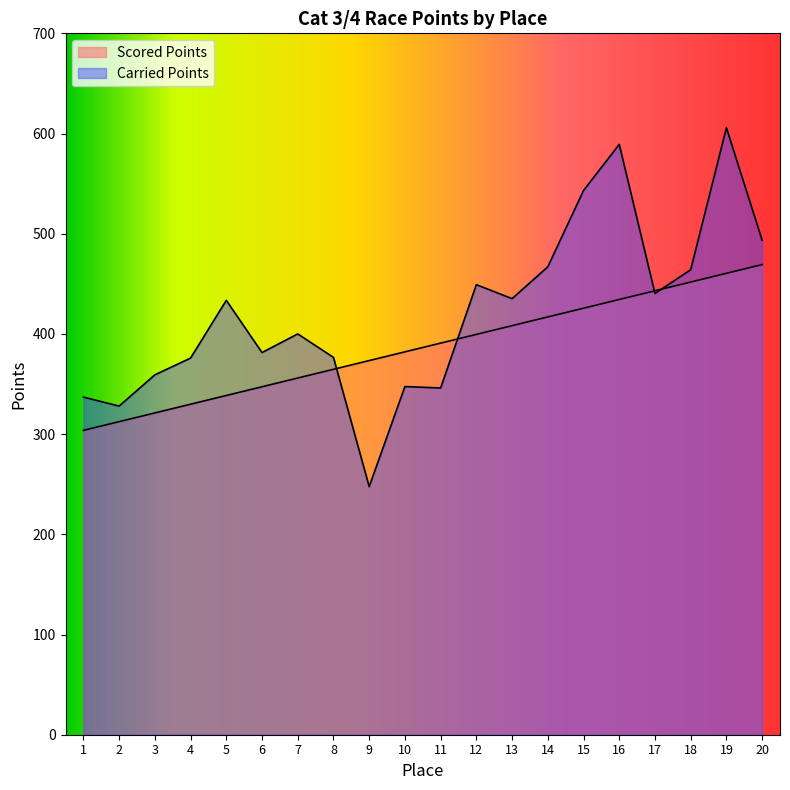

How many lines are shown in the chart?

2